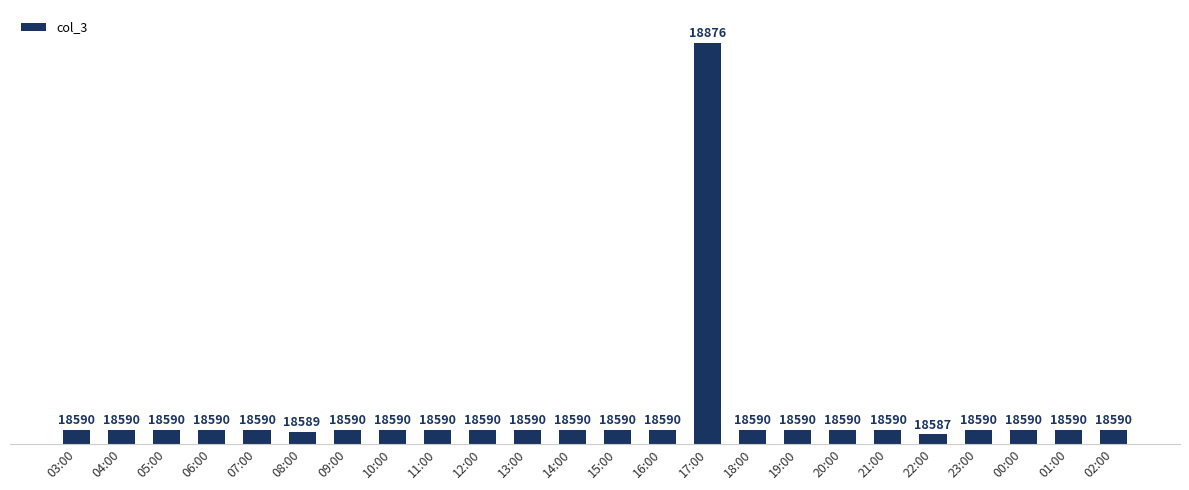

What position from the right is 21:00?

6